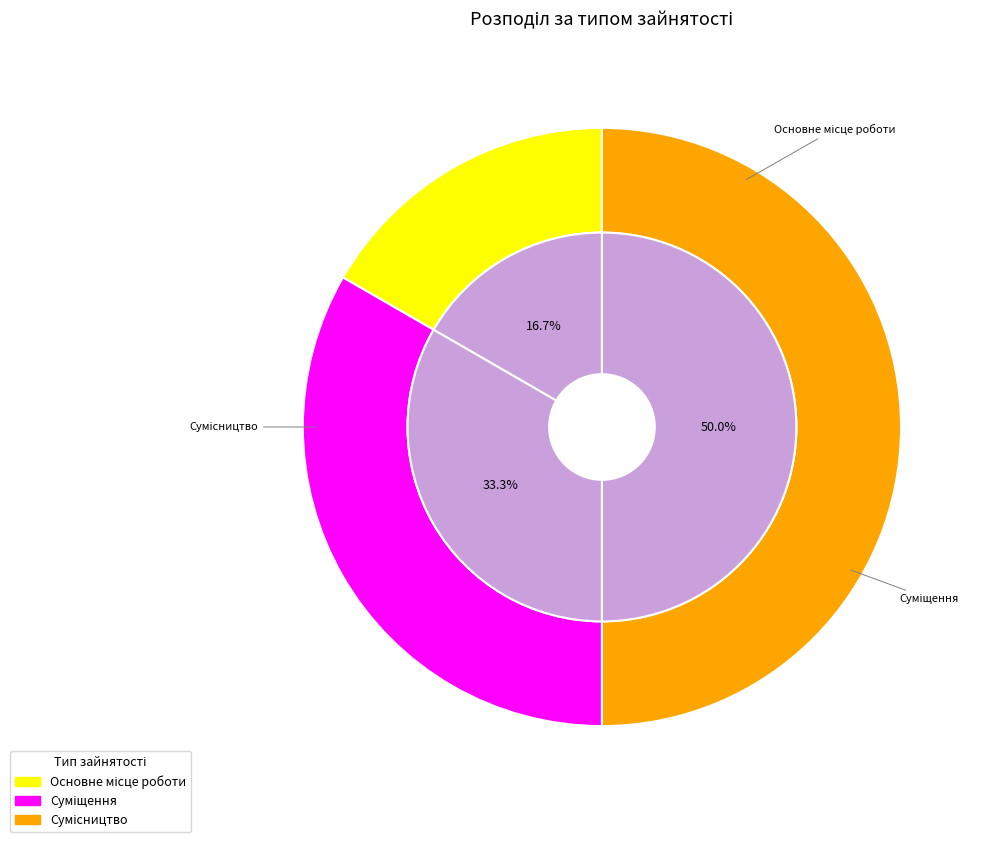

True or false: Сумісництво accounts for 64% of the total.

False